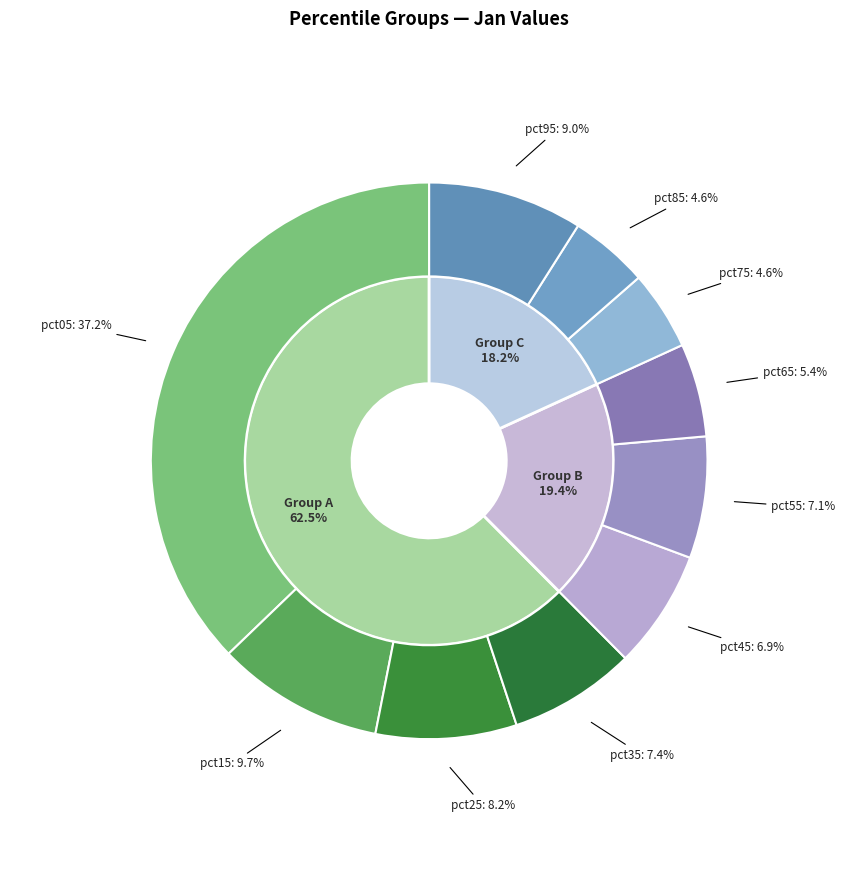

Rank the categories by value from highest to lowest.

pct05, pct15, pct95, pct25, pct35, pct55, pct45, pct65, pct75, pct85